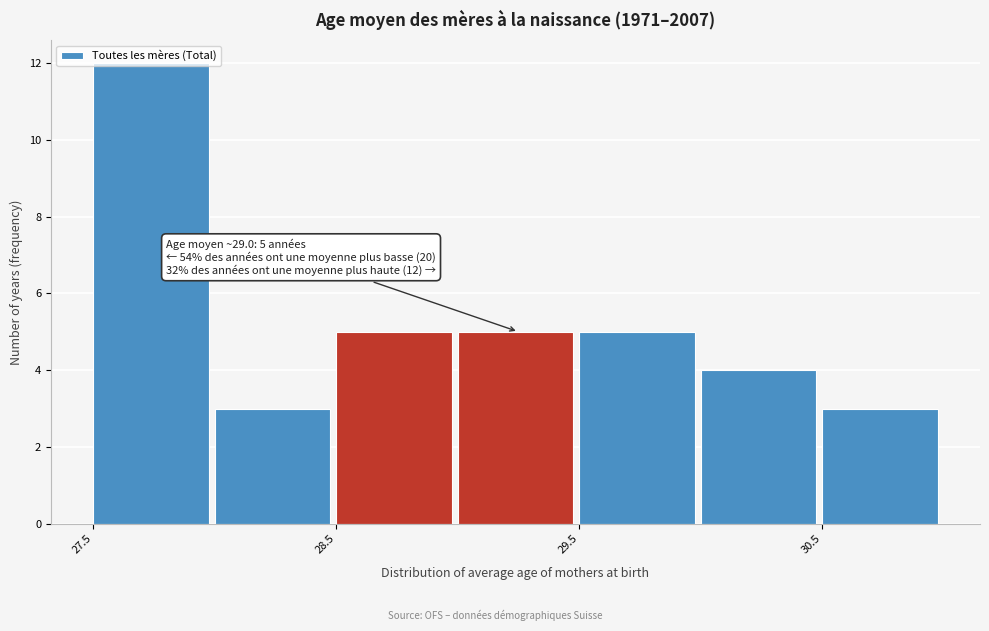

Which range on the x-axis has the tallest bar?

27.5 to 28.0